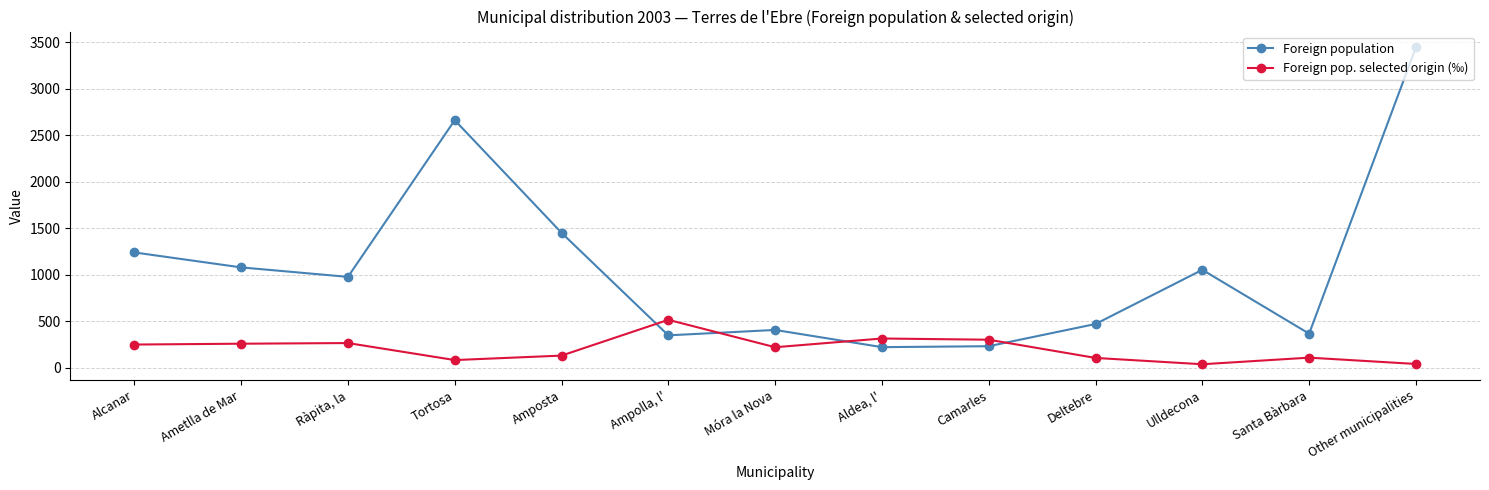

What is the difference between the highest and lowest values at Tortosa?

2581